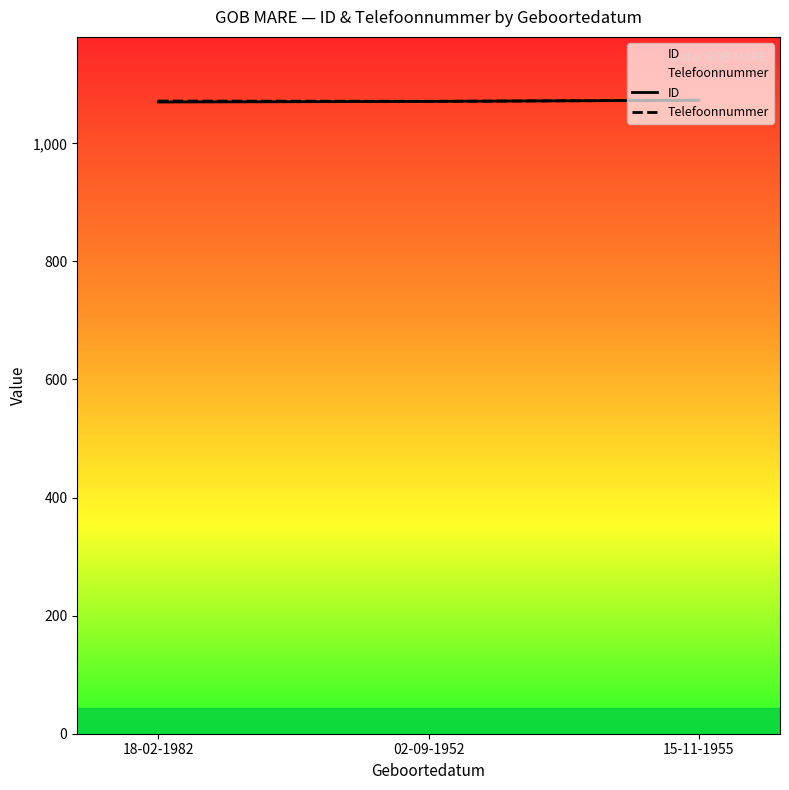

Which category has the highest value across all series?

15-11-1955